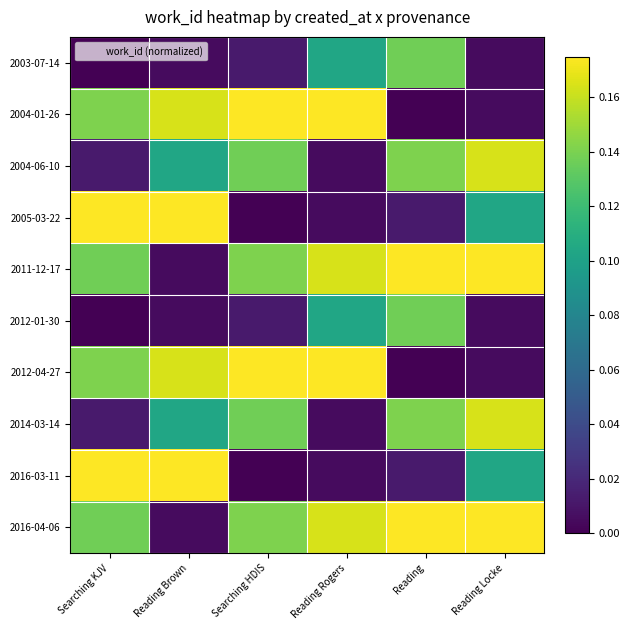

Reading right to left, what are all the values shown in this chart?

2003-07-14: Reading Locke=0.0	Reading=0.1	Reading Rogers=0.1	Searching HDIS=0.0	Reading Brown=0.0	Searching KJV=0.0
2004-01-26: Reading Locke=0.0	Reading=0.0	Reading Rogers=0.2	Searching HDIS=0.2	Reading Brown=0.2	Searching KJV=0.1
2004-06-10: Reading Locke=0.2	Reading=0.1	Reading Rogers=0.0	Searching HDIS=0.1	Reading Brown=0.1	Searching KJV=0.0
2005-03-22: Reading Locke=0.1	Reading=0.0	Reading Rogers=0.0	Searching HDIS=0.0	Reading Brown=0.2	Searching KJV=0.2
2011-12-17: Reading Locke=0.2	Reading=0.2	Reading Rogers=0.2	Searching HDIS=0.1	Reading Brown=0.0	Searching KJV=0.1
2012-01-30: Reading Locke=0.0	Reading=0.1	Reading Rogers=0.1	Searching HDIS=0.0	Reading Brown=0.0	Searching KJV=0.0
2012-04-27: Reading Locke=0.0	Reading=0.0	Reading Rogers=0.2	Searching HDIS=0.2	Reading Brown=0.2	Searching KJV=0.1
2014-03-14: Reading Locke=0.2	Reading=0.1	Reading Rogers=0.0	Searching HDIS=0.1	Reading Brown=0.1	Searching KJV=0.0
2016-03-11: Reading Locke=0.1	Reading=0.0	Reading Rogers=0.0	Searching HDIS=0.0	Reading Brown=0.2	Searching KJV=0.2
2016-04-06: Reading Locke=0.2	Reading=0.2	Reading Rogers=0.2	Searching HDIS=0.1	Reading Brown=0.0	Searching KJV=0.1